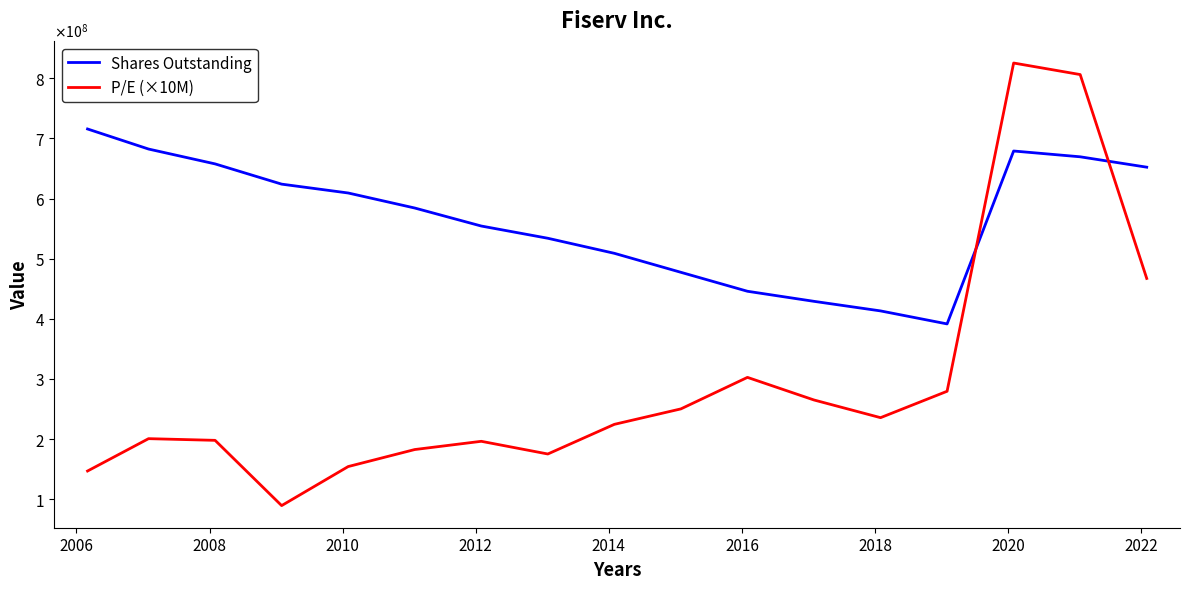

What is the average value of the Shares Outstanding series?

566389286.5